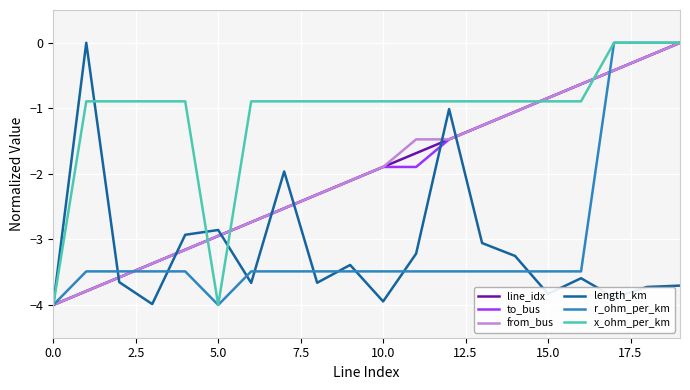

What is the average value of the from_bus series?

-2.0